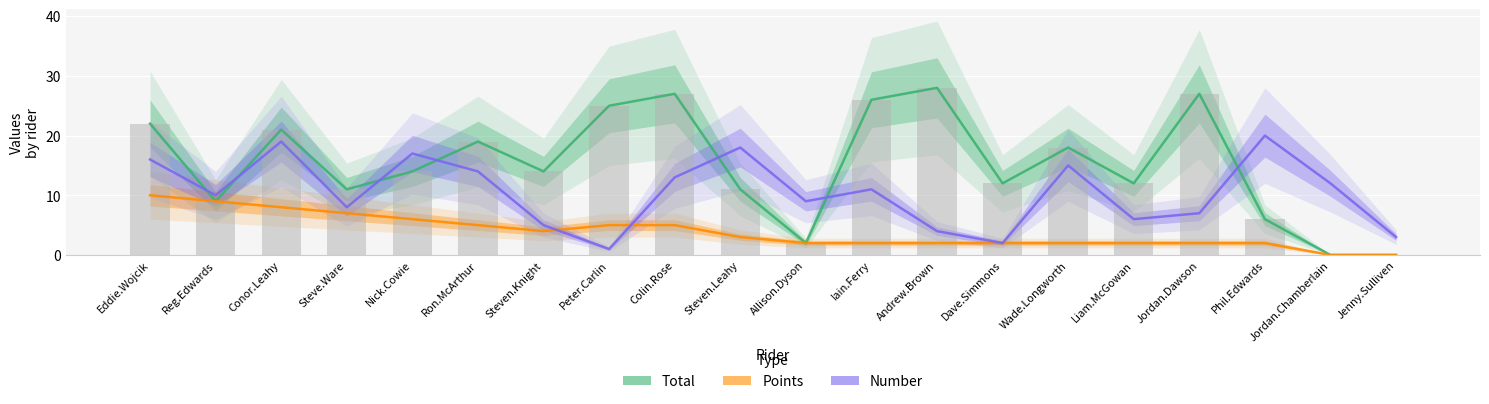

True or false: Total has a value of 26 at Iain.Ferry.

True